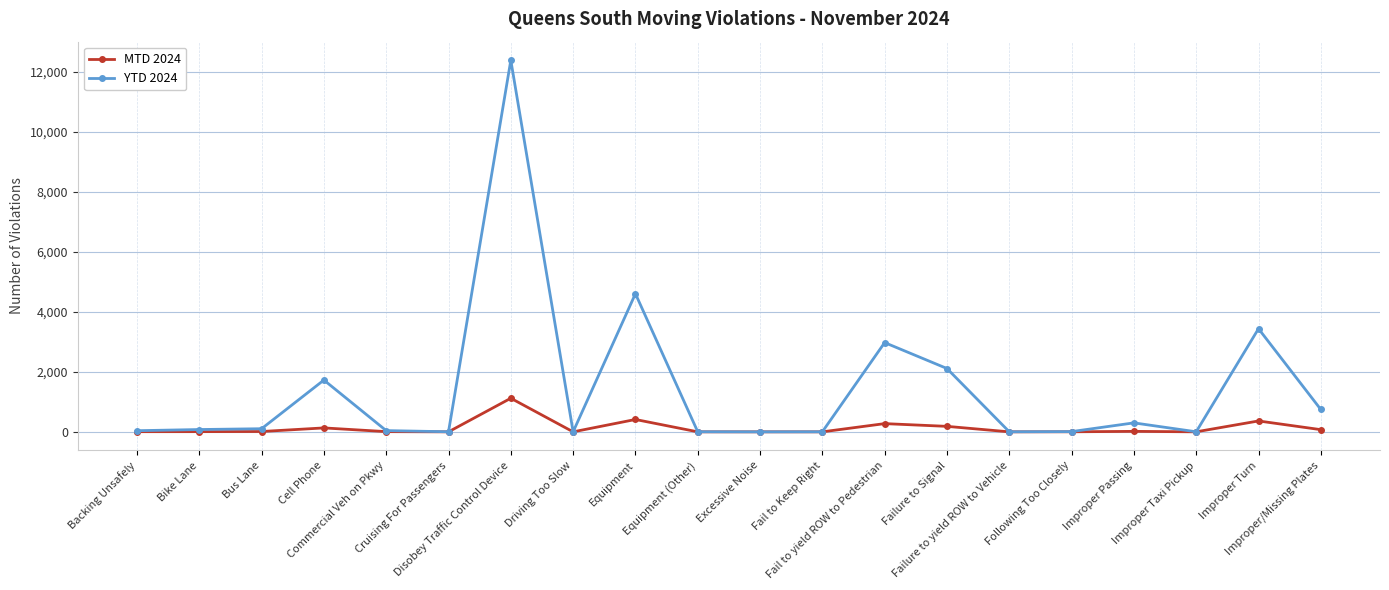

List the series in order of their overall mean, lowest first.

MTD 2024, YTD 2024